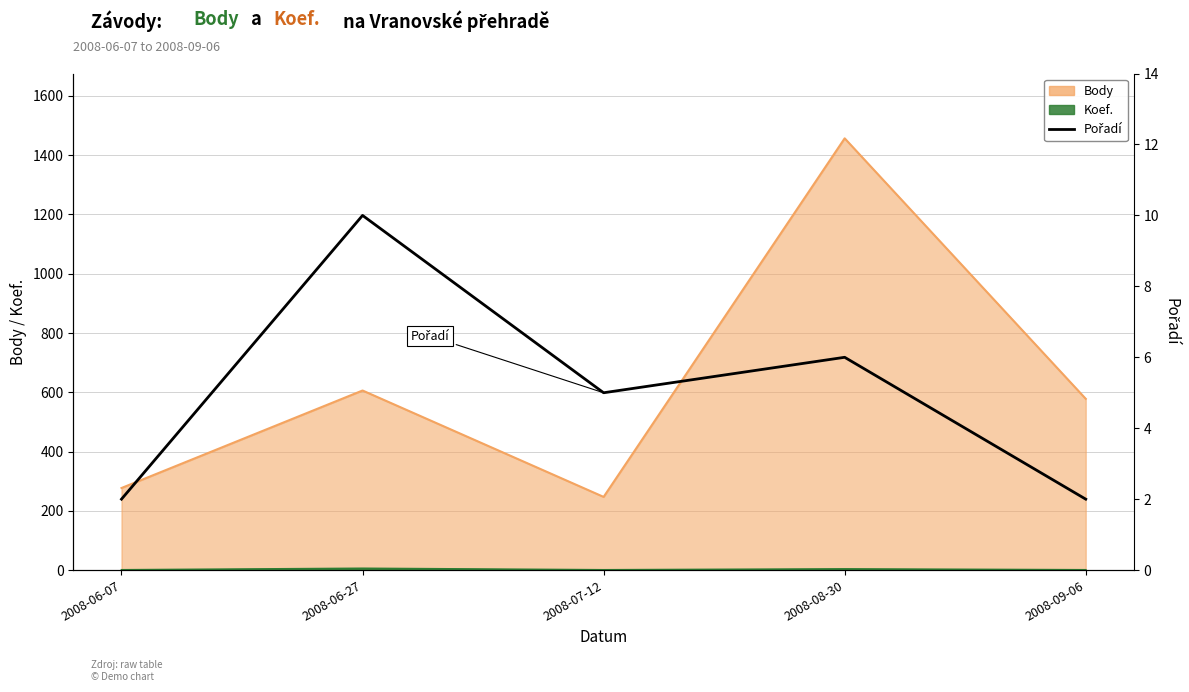

What is the value of the 2nd point from the left?

10